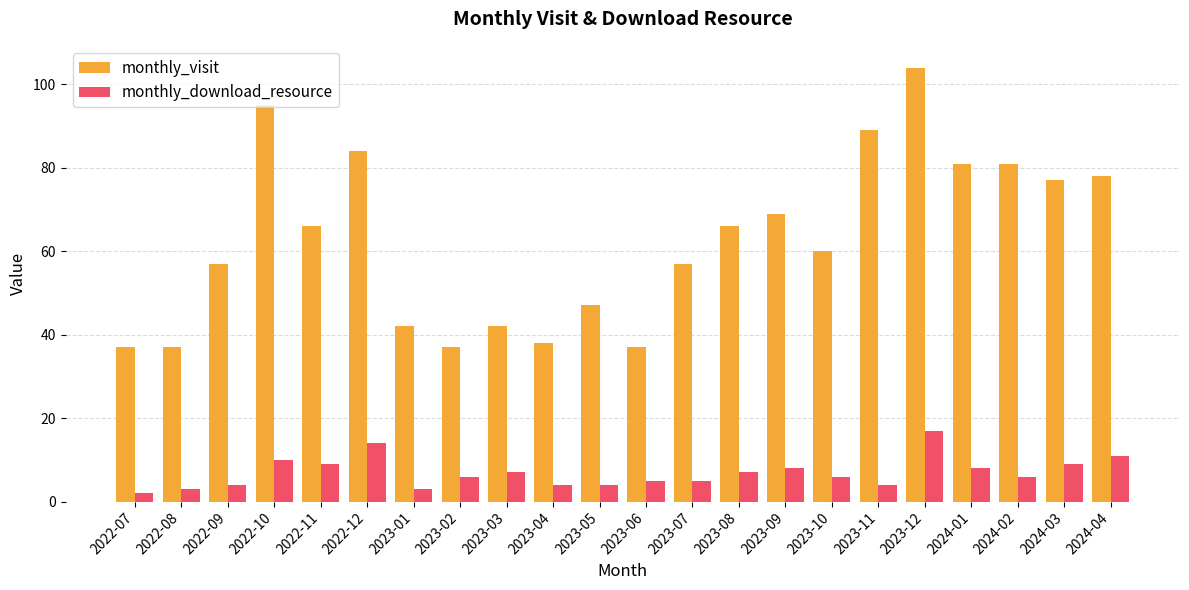

How many bars are there in each group?

2